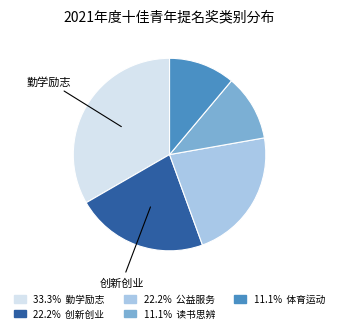

Is there a majority slice in this chart?

No